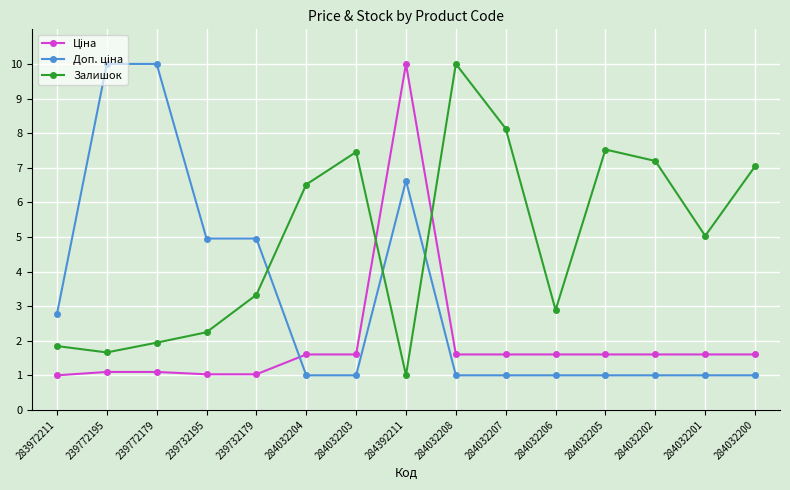

True or false: Залишок has more than 0 interior local peaks.

True